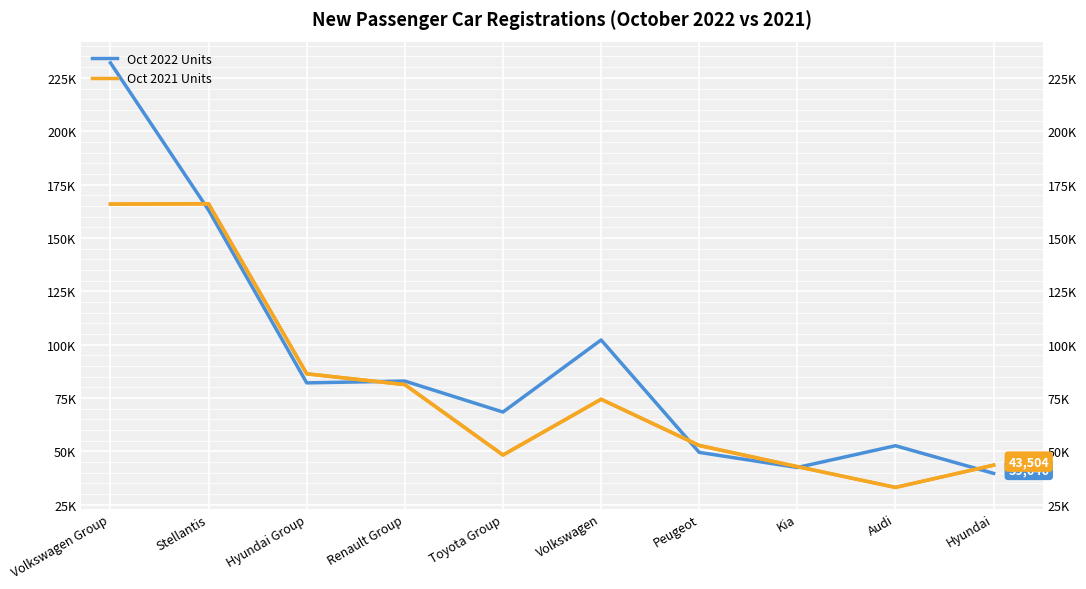

What is the average value of the Oct 2021 Units series?

79410